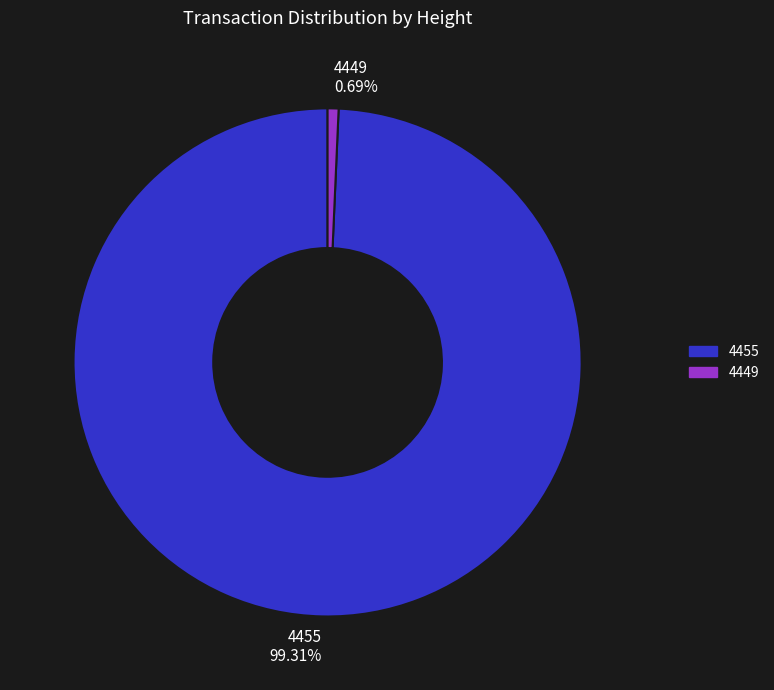

Rank the categories by value from highest to lowest.

4455, 4449